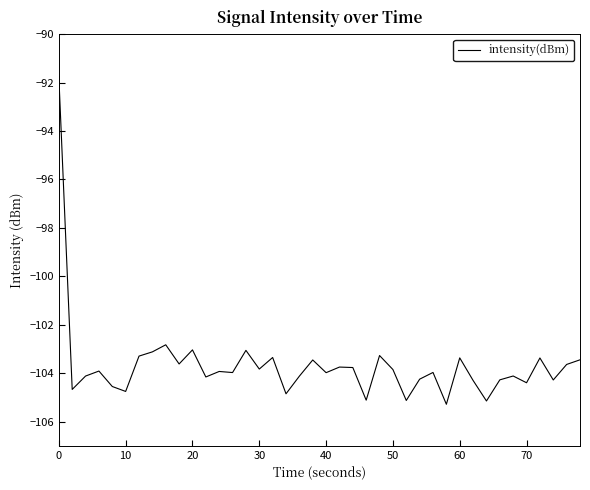

What is the greatest value displayed?

-91.7